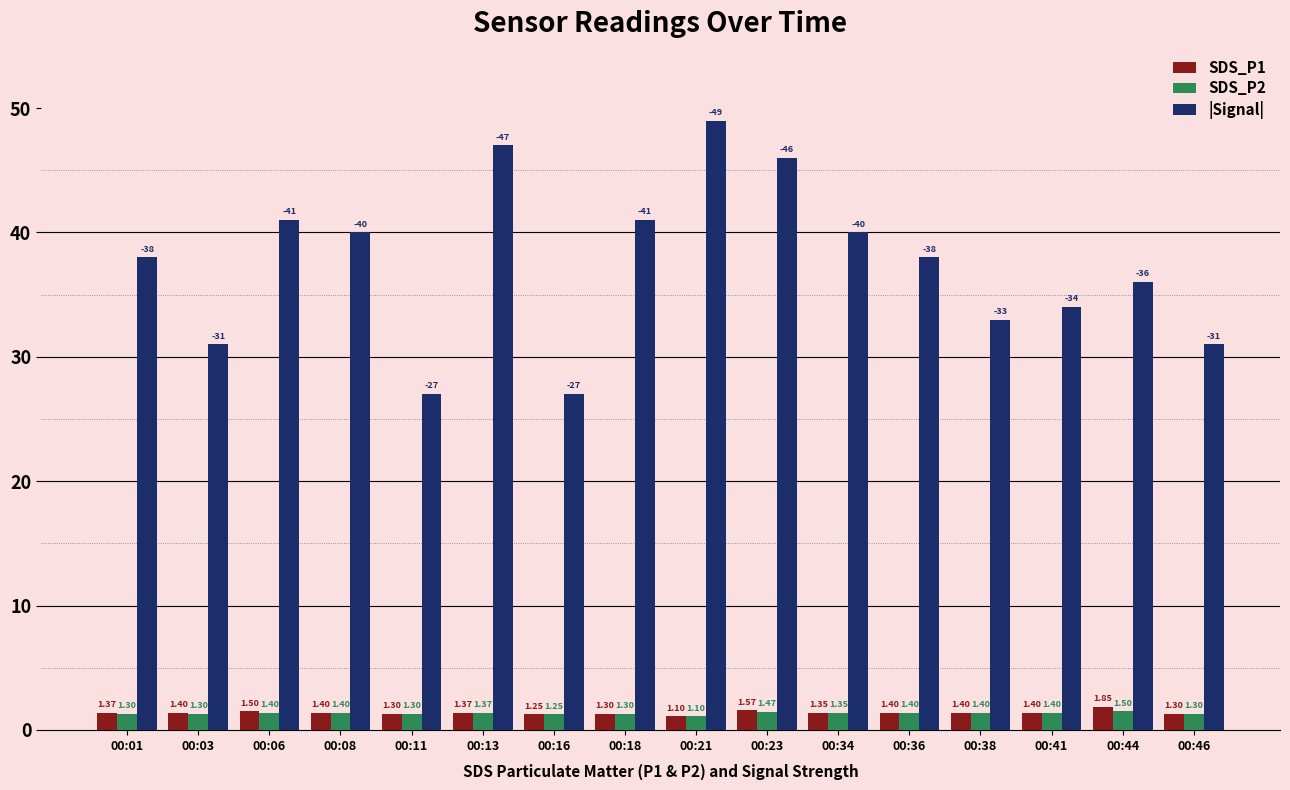

What value does the |Signal| series have at 00:46?

31.0